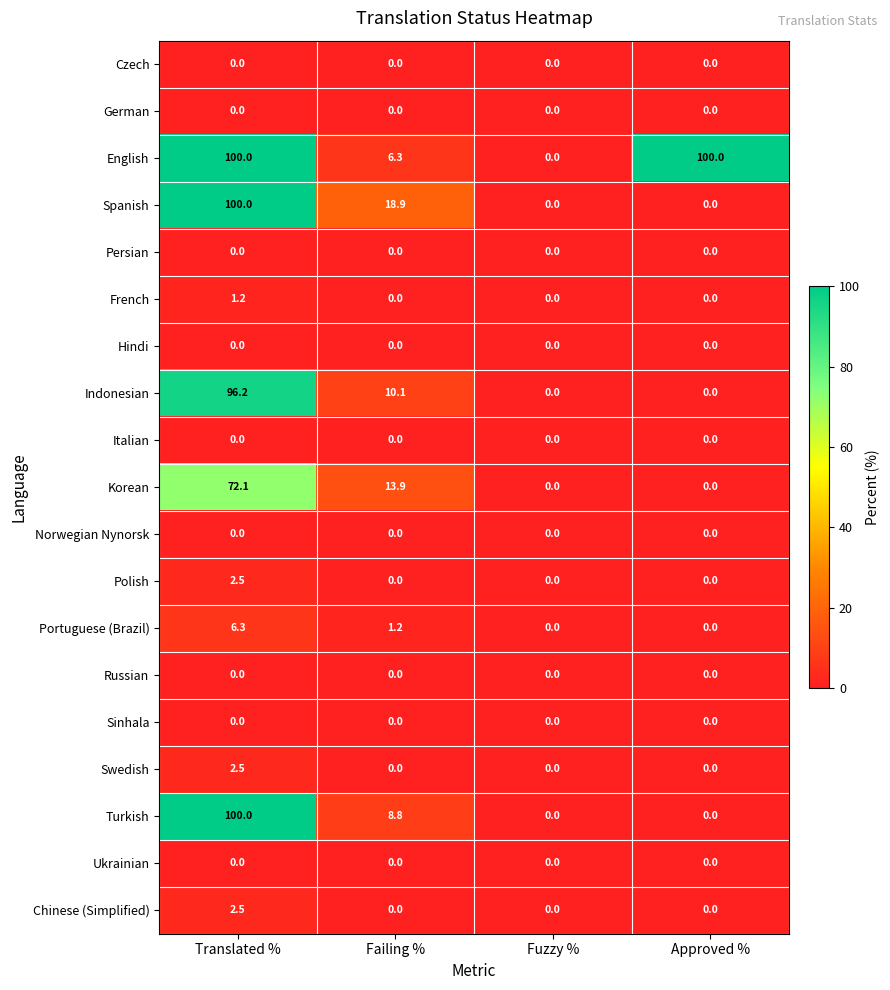

At which category is the sum across all series the highest?

Translated %